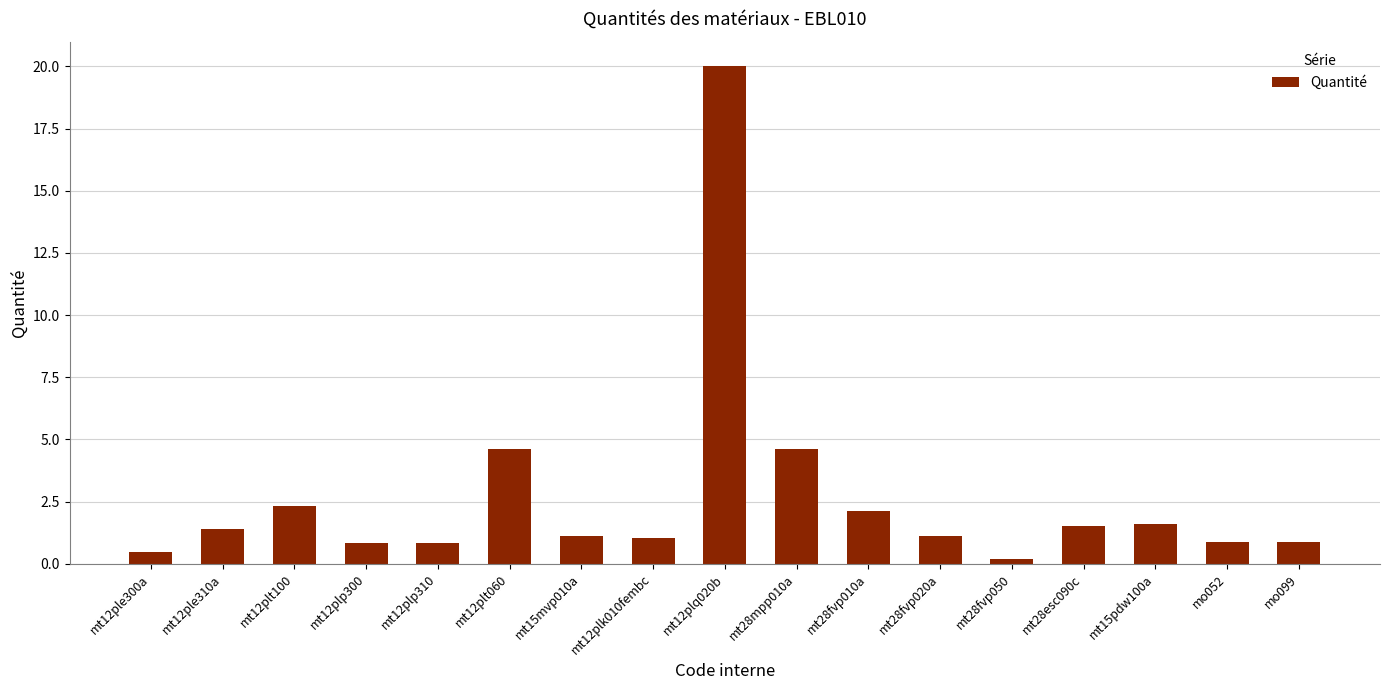

Approximately how many times larger is the value at mt15pdw100a compared to mt12plt060?

0.3